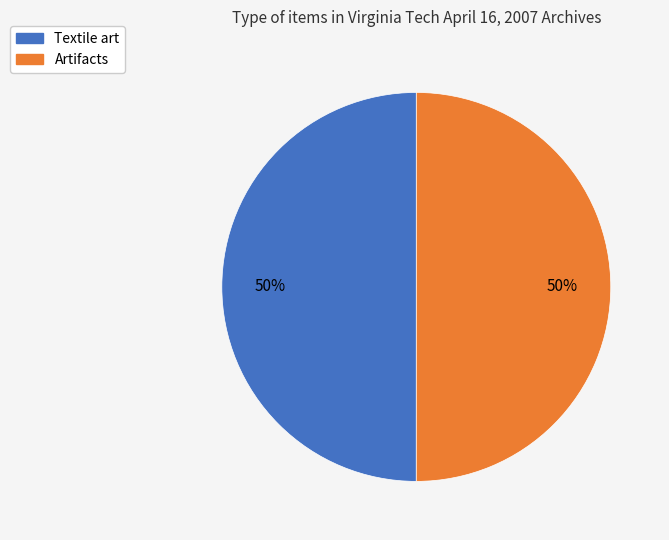

To the nearest percent, what is the combined percentage of Textile art and Artifacts?

100%